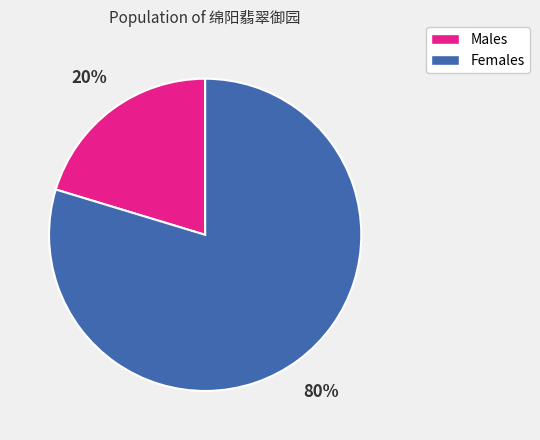

To the nearest percent, what is the average slice percentage?

50%